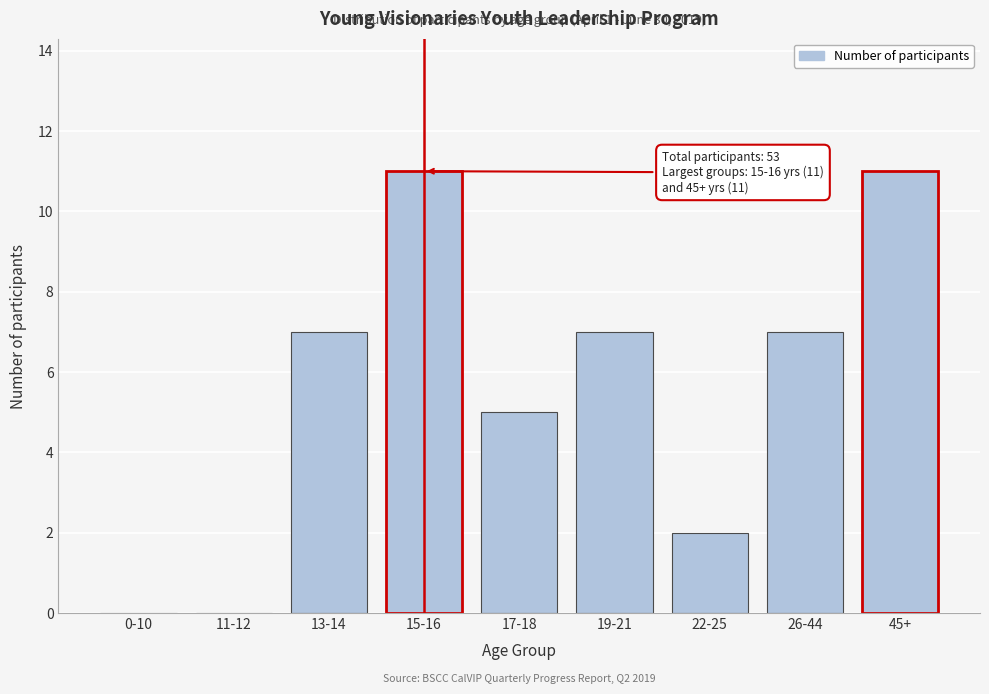

Reading left to right, what are all the values shown in this chart?

0-10=0	11-12=0	13-14=7	15-16=11	17-18=5	19-21=7	22-25=2	26-44=7	45+=11